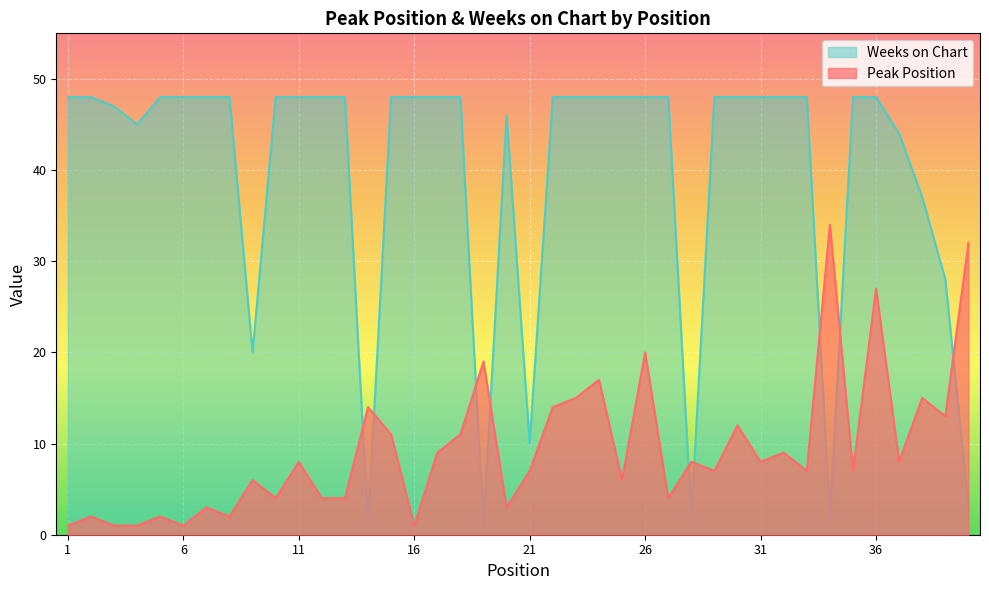

How many interior local valleys does the Peak Position series have?

13